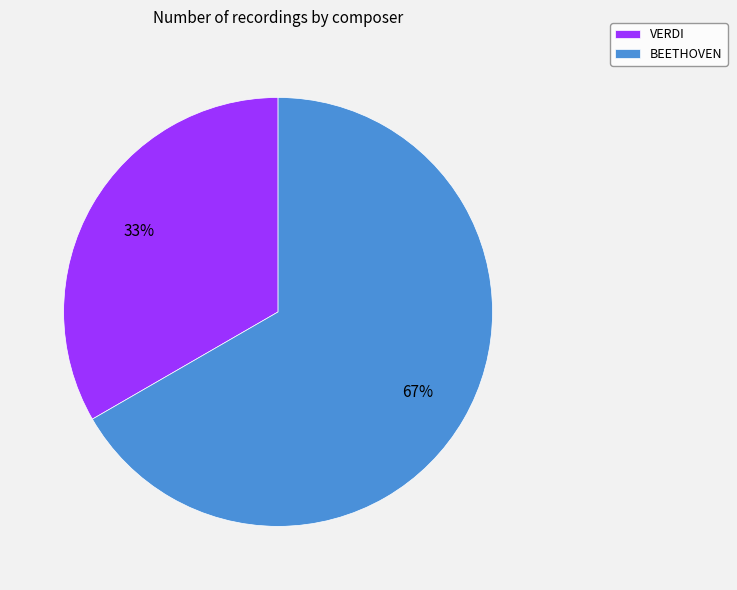

How many slices are in this pie chart?

2